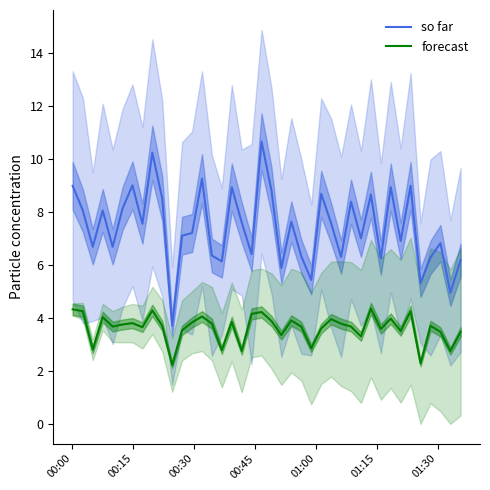

How many lines are shown in the chart?

2